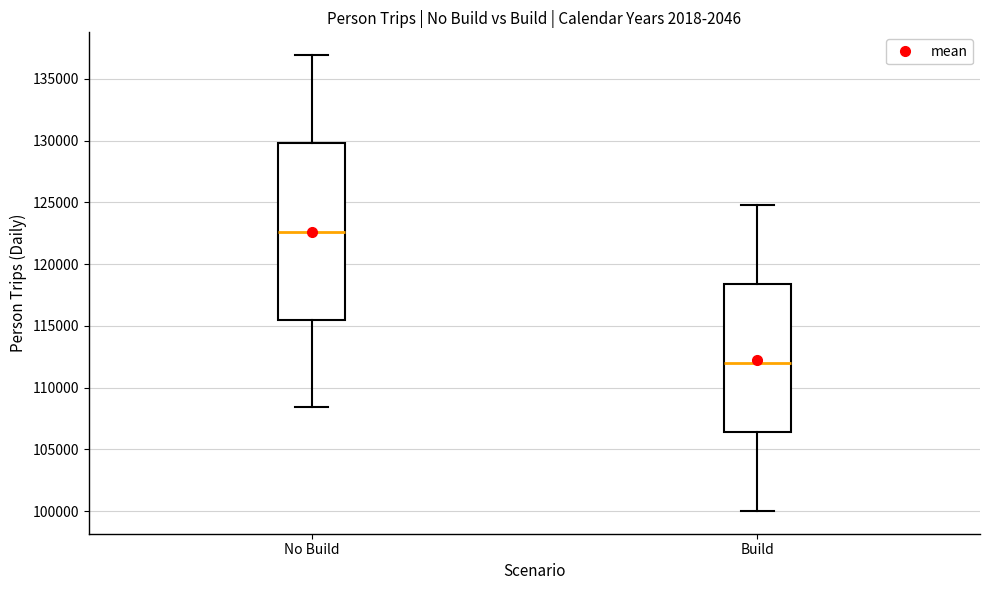

Reading left to right, read every box against the y-axis: the position of its median line, the range the box covers, and the ends of its whiskers. The values are not printed on the chart, so give them approximately, as read against the axis.

No Build: median 122500, box 115500 to 130000, whiskers 108500 to 137000
Build: median 112000, box 106500 to 118500, whiskers 100000 to 125000